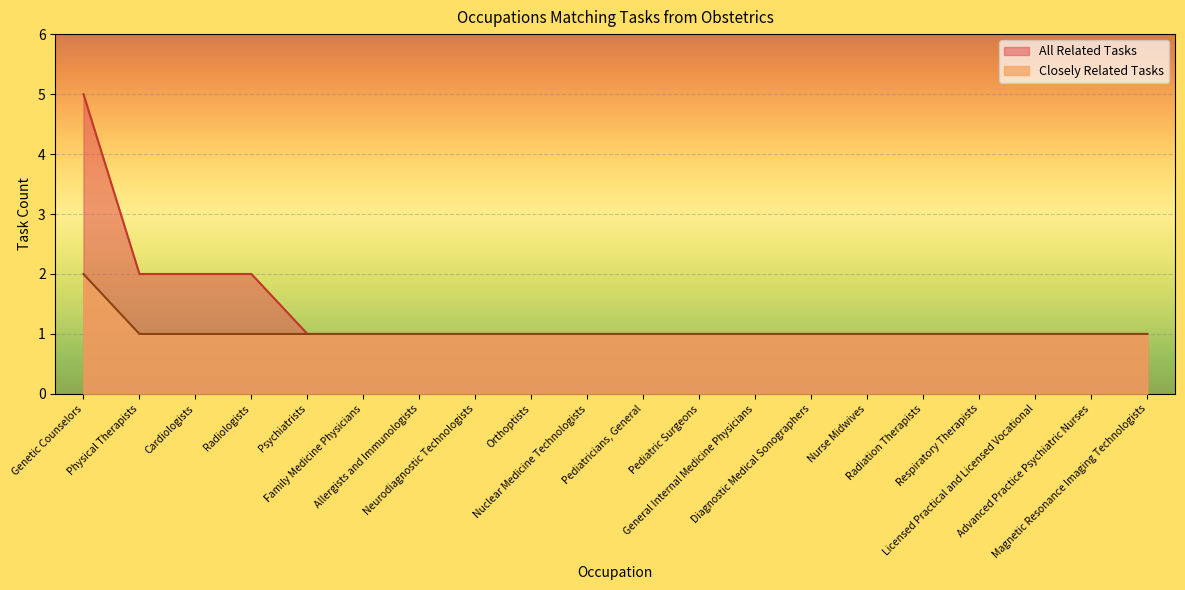

What is the difference between the Closely Related Tasks values at Genetic Counselors and Nuclear Medicine Technologists?

1